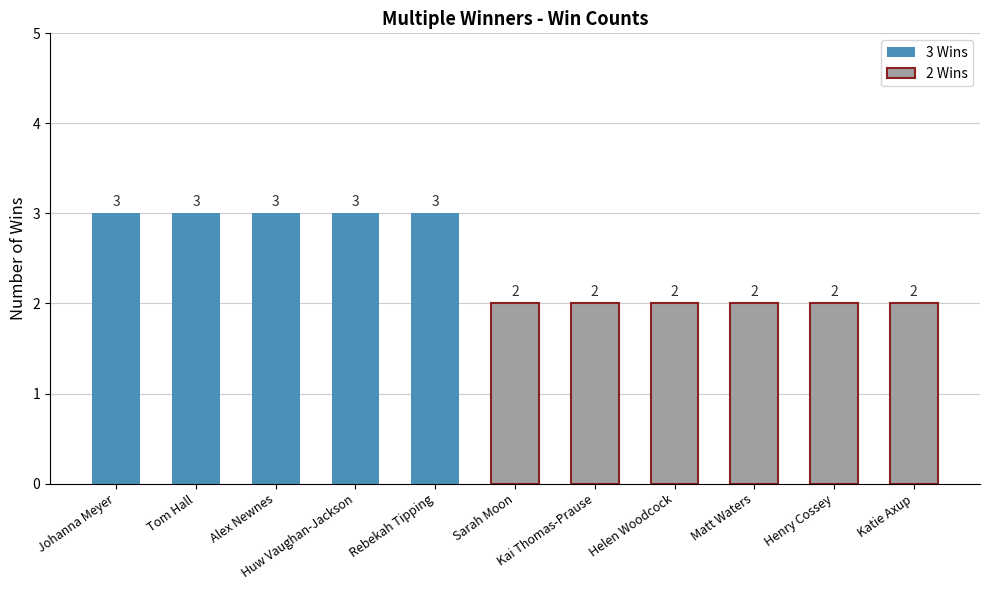

Does the chart contain any negative values?

No